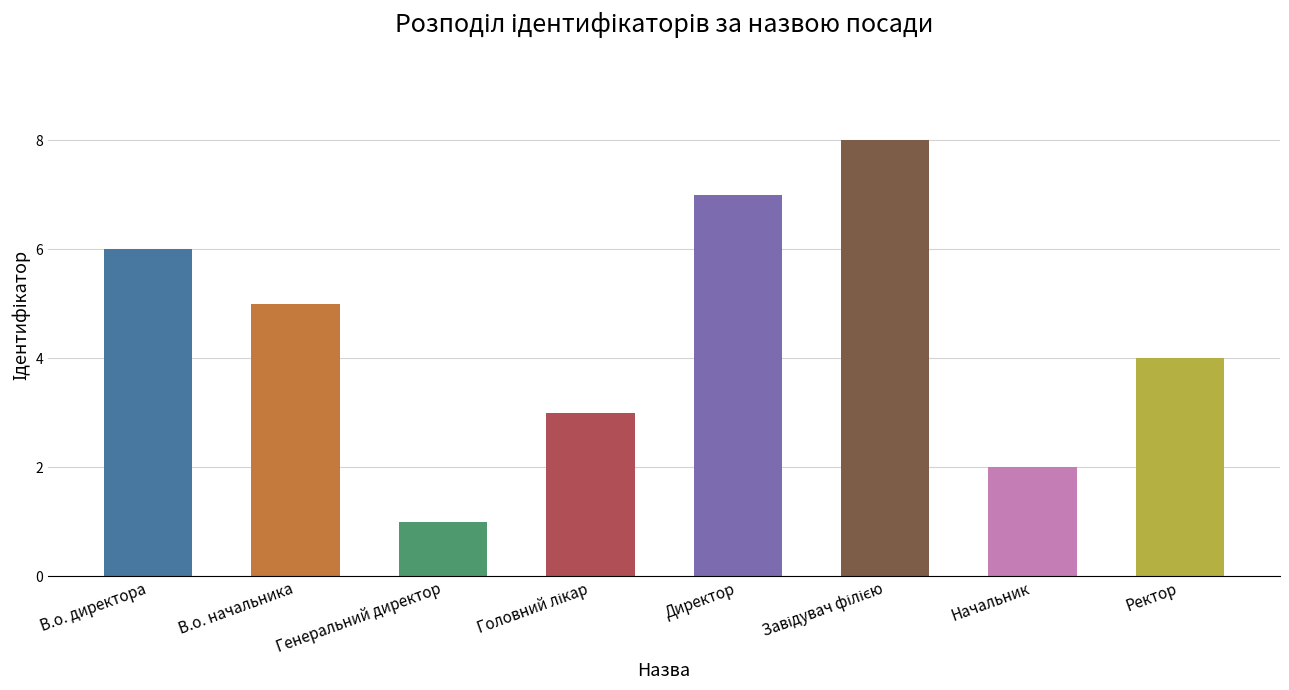

Reading left to right, list all the values displayed in this chart.

6	5	1	3	7	8	2	4